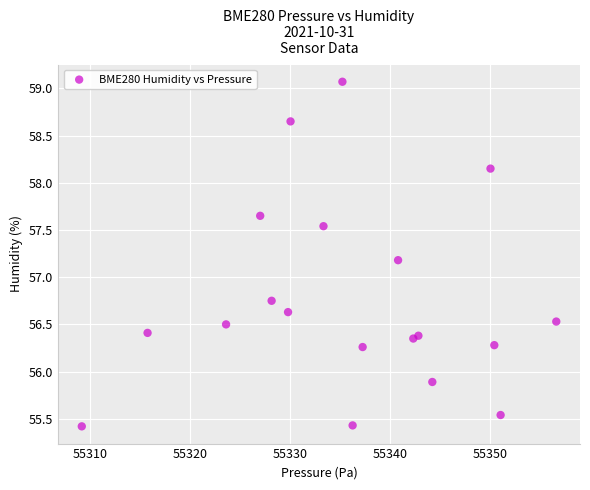

What Y value in the scatter plot is closest to 57?

57.2